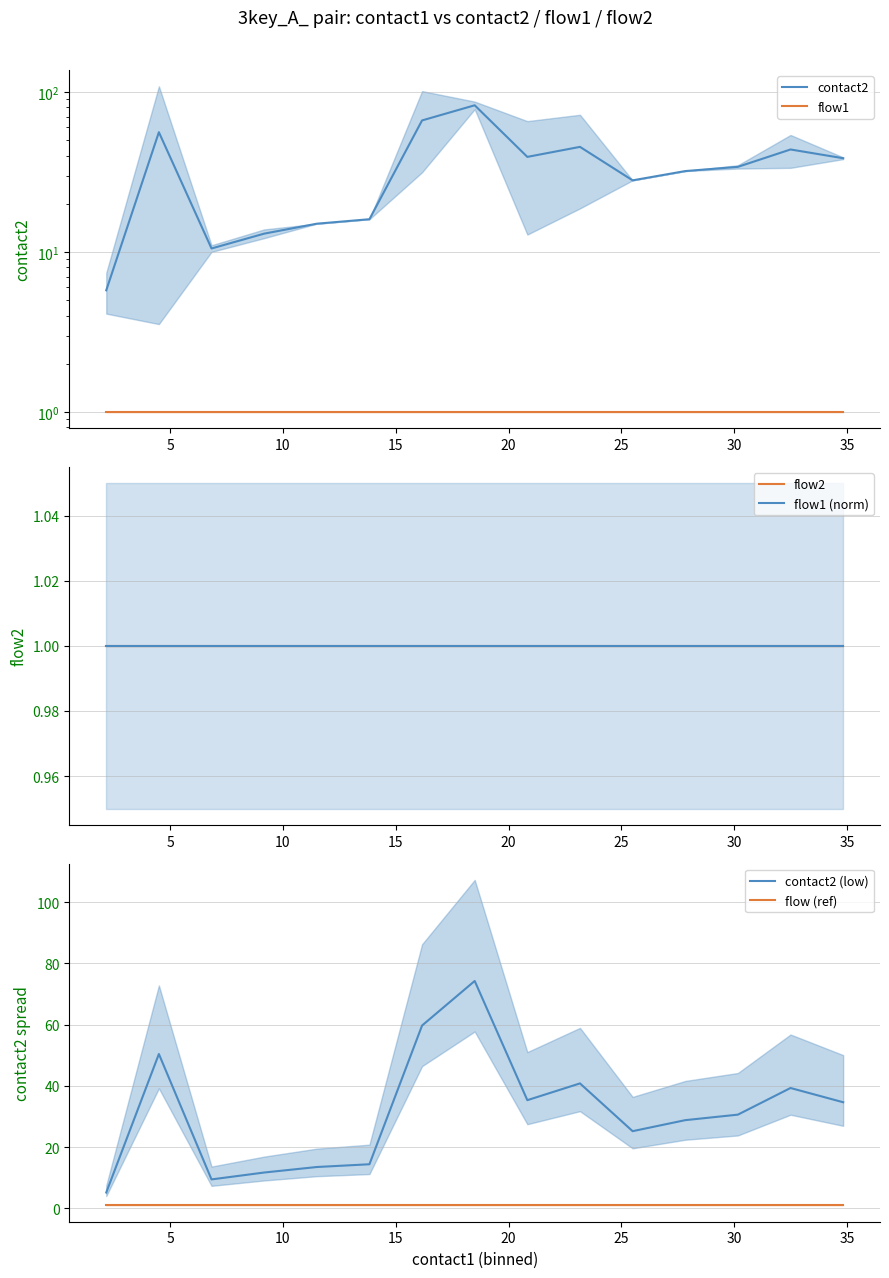

True or false: contact2 (low) and flow (ref) cross at least once.

False